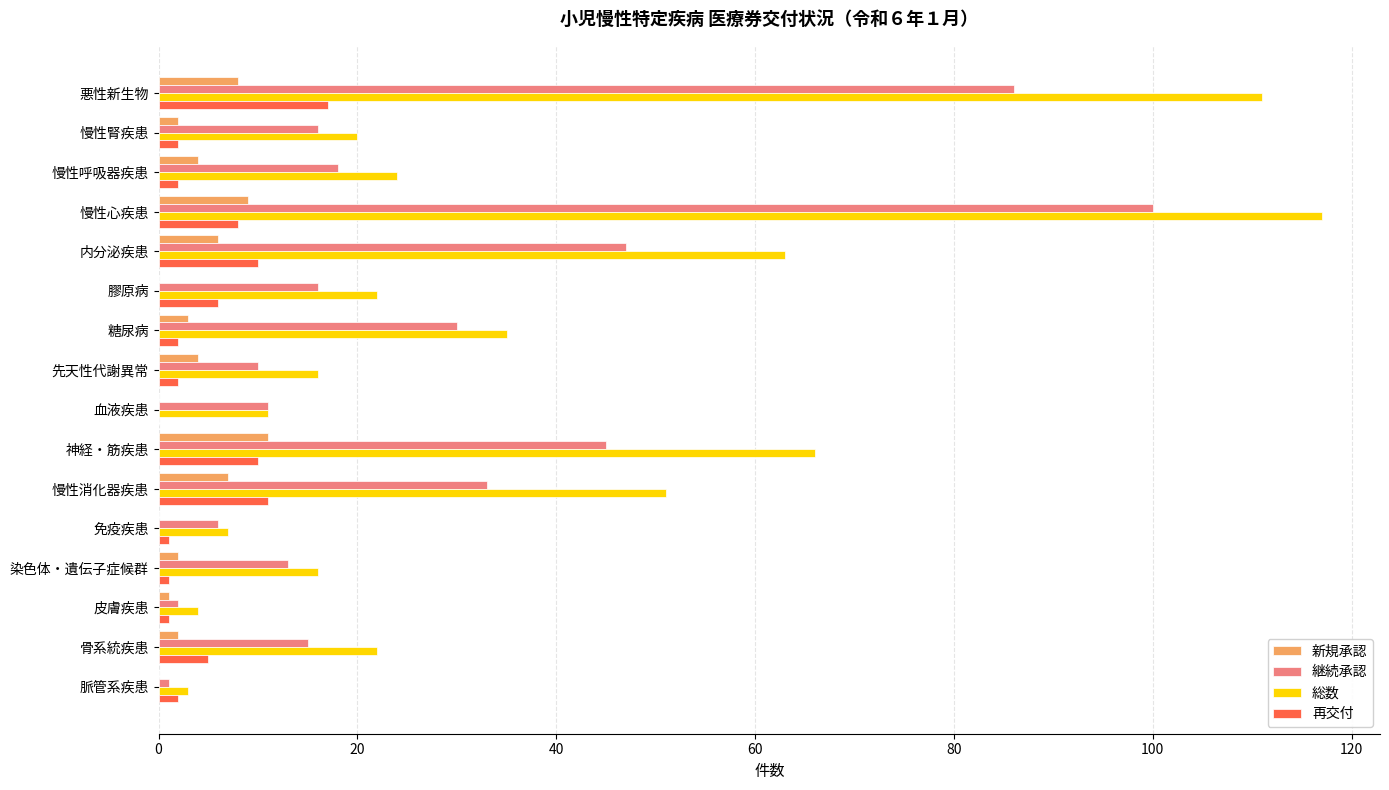

The 継続承認 series shows 10 at 先天性代謝異常. True or false?

True